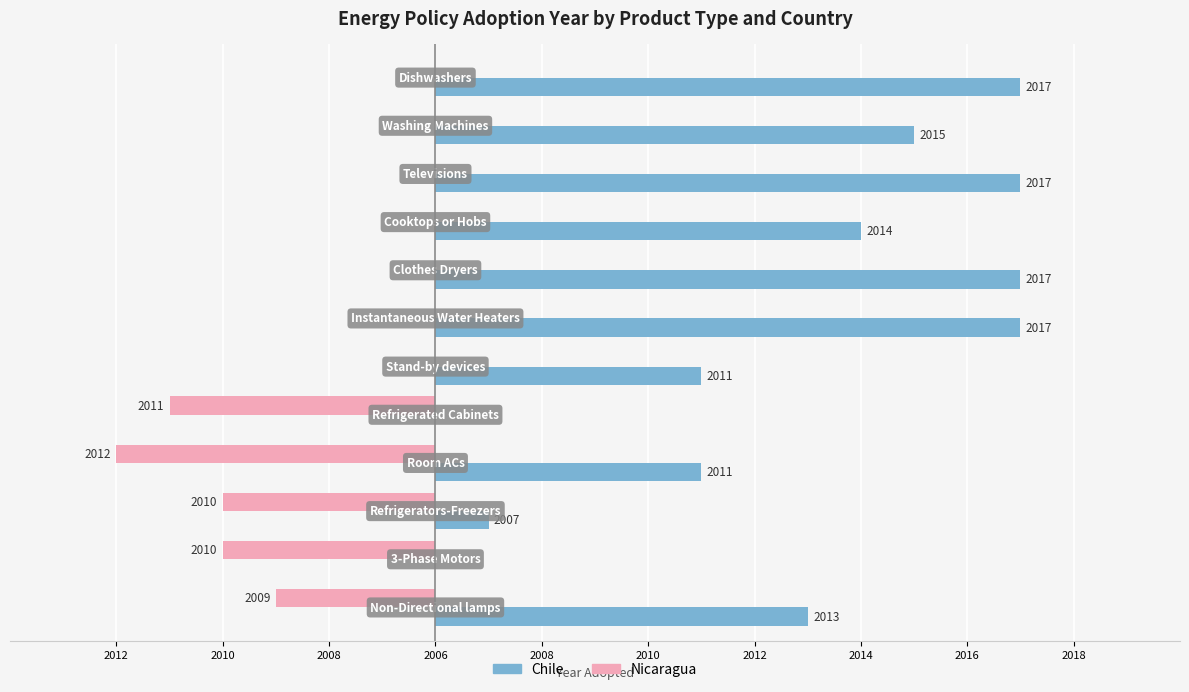

Count the Chile values in the range 5 to 11.

9